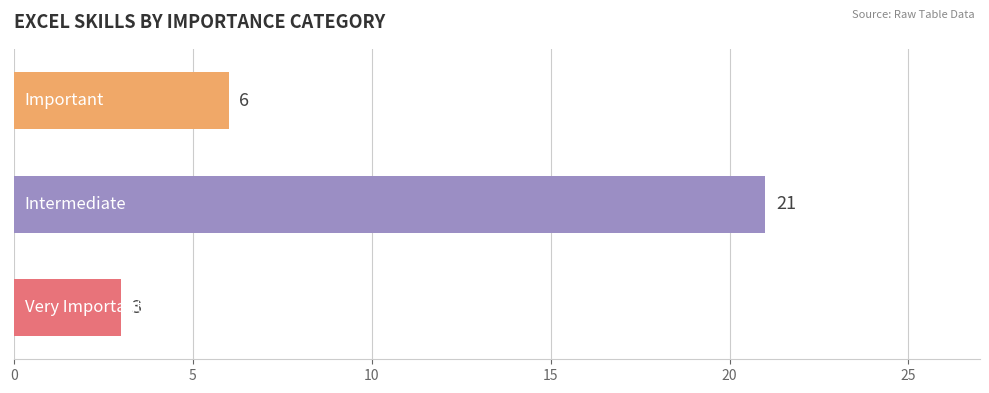

How many values are between 3 and 21?

3